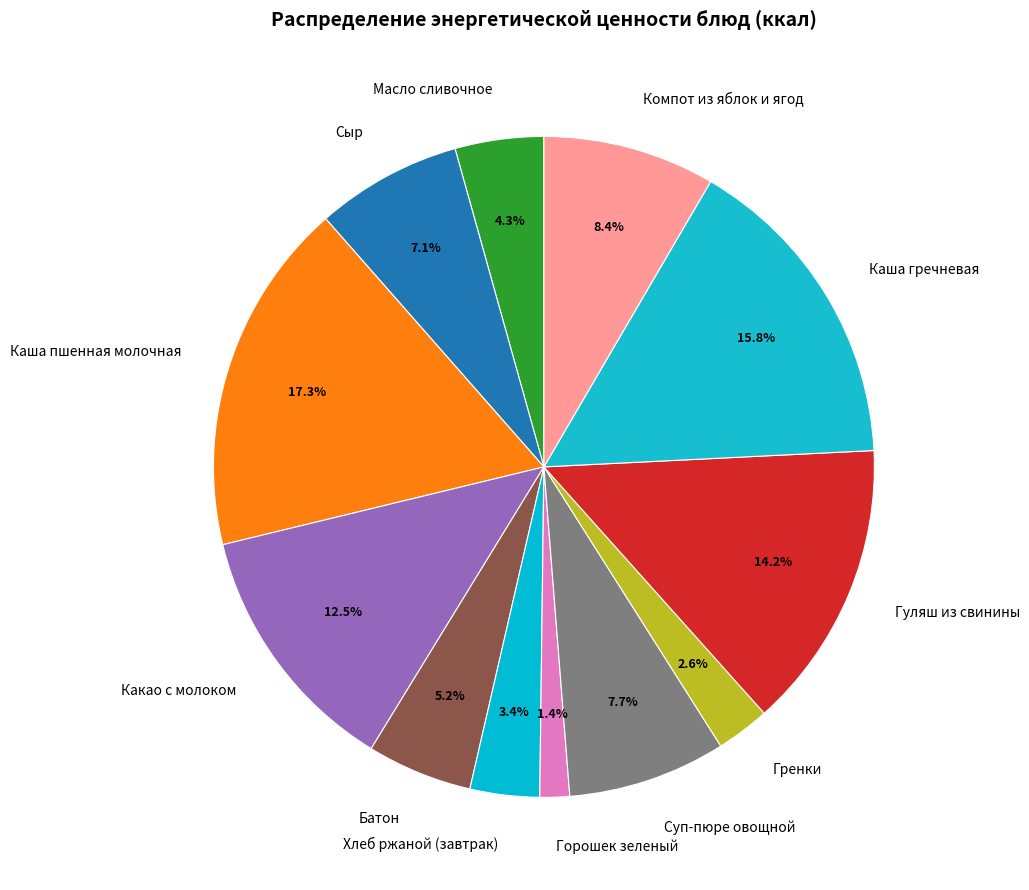

How many slices are in this pie chart?

12